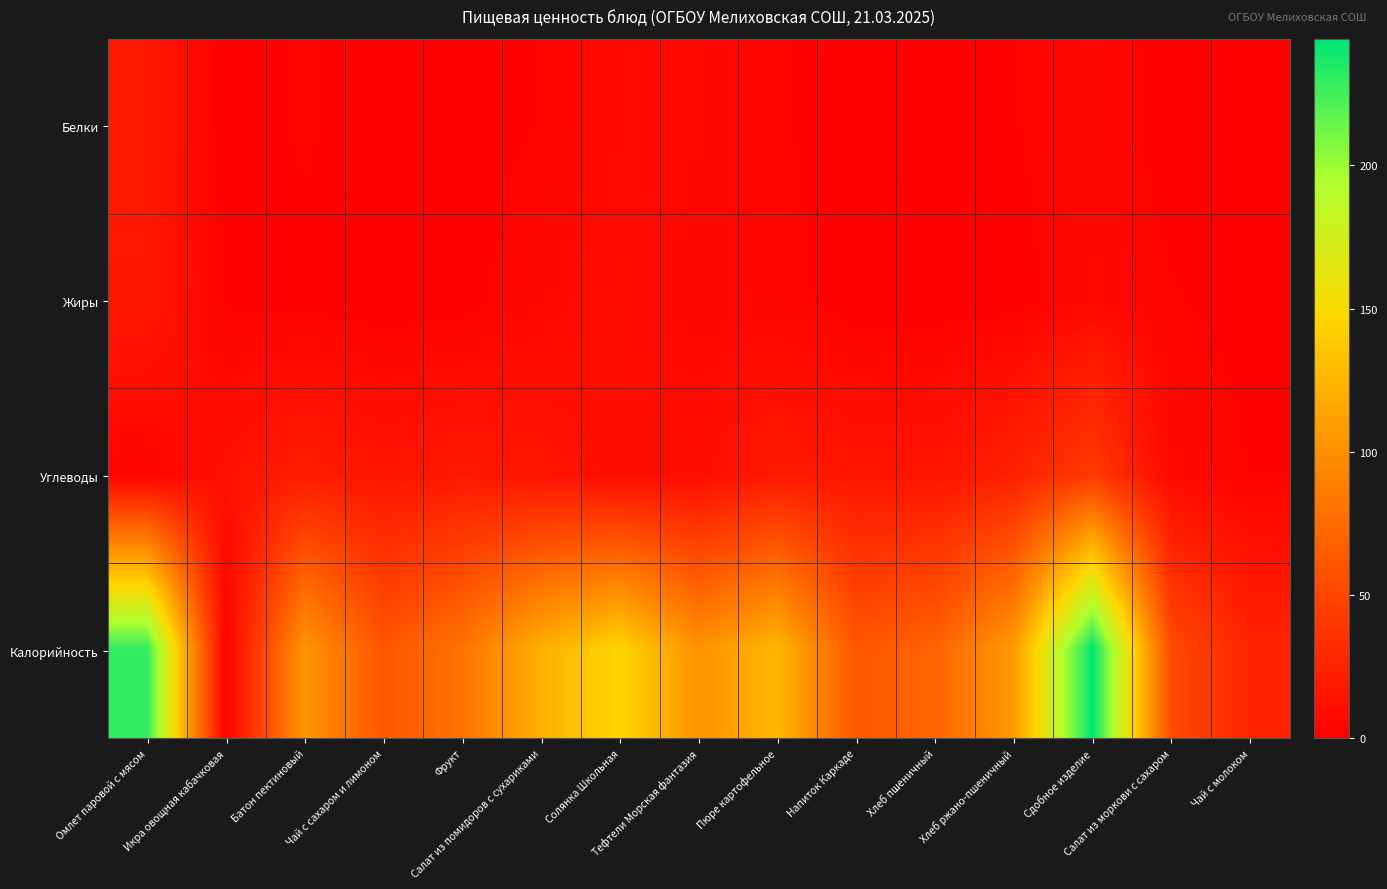

Reading left to right, list all the values displayed in this chart.

Белки: Омлет паровой с мясом=17.9	Икра овощная кабачковая=0.1	Батон пектиновый=3.0	Чай с сахаром и лимоном=0.1	Фрукт=0.8	Салат из помидоров с сухариками=2.5	Солянка Школьная=7.0	Тефтели Морская фантазия=6.0	Пюре картофельное=2.9	Напиток Каркаде=0.1	Хлеб пшеничный=2.3	Хлеб ржано-пшеничный=2.2	Сдобное изделие=4.9	Салат из моркови с сахаром=0.7	Чай с молоком=1.5
Жиры: Омлет паровой с мясом=16.4	Икра овощная кабачковая=1.9	Батон пектиновый=1.2	Чай с сахаром и лимоном=0.0	Фрукт=0.8	Салат из помидоров с сухариками=5.6	Солянка Школьная=9.0	Тефтели Морская фантазия=4.3	Пюре картофельное=4.3	Напиток Каркаде=0.0	Хлеб пшеничный=0.2	Хлеб ржано-пшеничный=0.4	Сдобное изделие=6.4	Салат из моркови с сахаром=2.7	Чай с молоком=1.1
Углеводы: Омлет паровой с мясом=2.9	Икра овощная кабачковая=12.1	Батон пектиновый=20.6	Чай с сахаром и лимоном=15.0	Фрукт=17.8	Салат из помидоров с сухариками=15.2	Солянка Школьная=9.2	Тефтели Морская фантазия=9.8	Пюре картофельное=18.8	Напиток Каркаде=15.3	Хлеб пшеничный=14.8	Хлеб ржано-пшеничный=23.8	Сдобное изделие=41.9	Салат из моркови с сахаром=6.6	Чай с молоком=2.3
Калорийность: Омлет паровой с мясом=230.4	Икра овощная кабачковая=0.9	Батон пектиновый=104.7	Чай с сахаром и лимоном=60.5	Фрукт=81.6	Салат из помидоров с сухариками=121.2	Солянка Школьная=145.9	Тефтели Морская фантазия=102.0	Пюре картофельное=125.6	Напиток Каркаде=61.6	Хлеб пшеничный=70.3	Хлеб ржано-пшеничный=108.0	Сдобное изделие=244.3	Салат из моркови с сахаром=53.5	Чай с молоком=25.5